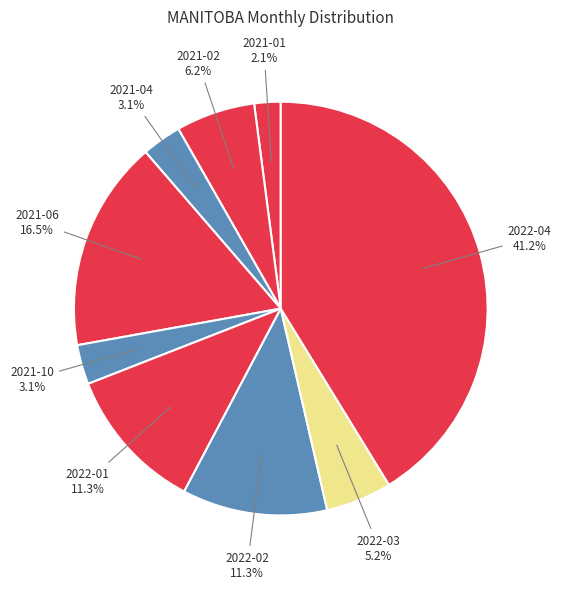

Which has a higher value, 2021-10 or 2022-01?

2022-01